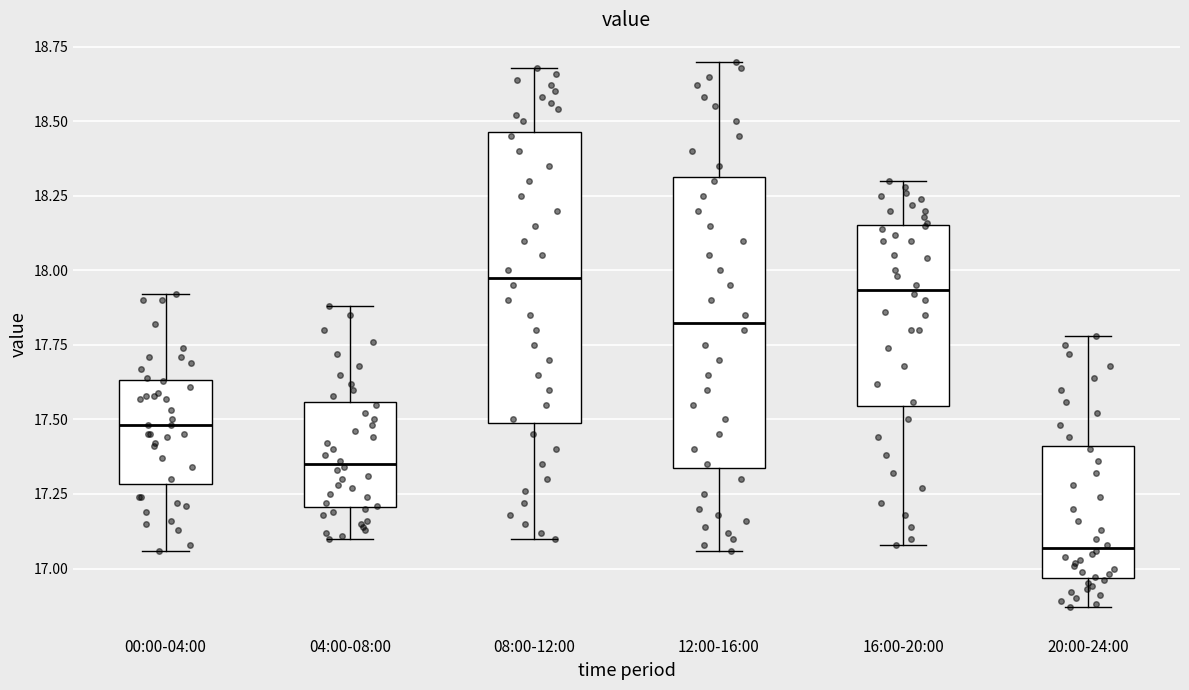

Which box's median line is the lowest?

20:00-24:00